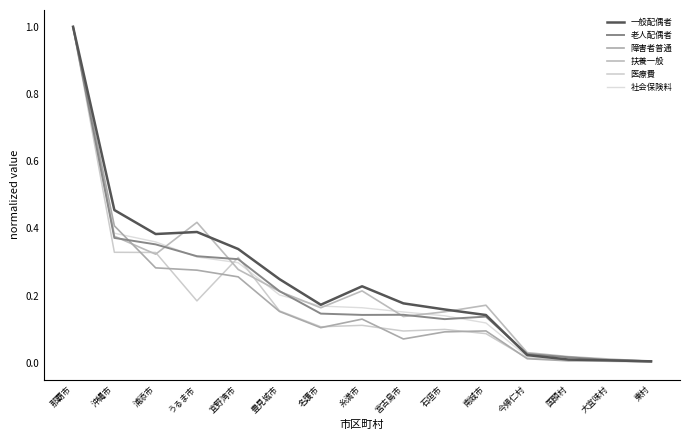

Reading left to right, transcribe all the data shown in this chart.

一般配偶者: 那覇市=1.0	沖縄市=0.5	浦添市=0.4	うるま市=0.4	宜野湾市=0.3	豊見城市=0.2	名護市=0.2	糸満市=0.2	宮古島市=0.2	石垣市=0.2	南城市=0.1	今帰仁村=0.0	国頭村=0.0	大宜味村=0.0	東村=0.0
老人配偶者: 那覇市=1.0	沖縄市=0.4	浦添市=0.4	うるま市=0.3	宜野湾市=0.3	豊見城市=0.2	名護市=0.1	糸満市=0.1	宮古島市=0.1	石垣市=0.1	南城市=0.1	今帰仁村=0.0	国頭村=0.0	大宜味村=0.0	東村=0.0
障害者普通: 那覇市=1.0	沖縄市=0.4	浦添市=0.3	うるま市=0.3	宜野湾市=0.3	豊見城市=0.2	名護市=0.1	糸満市=0.1	宮古島市=0.1	石垣市=0.1	南城市=0.1	今帰仁村=0.0	国頭村=0.0	大宜味村=0.0	東村=0.0
扶養一般: 那覇市=1.0	沖縄市=0.4	浦添市=0.3	うるま市=0.4	宜野湾市=0.3	豊見城市=0.2	名護市=0.2	糸満市=0.2	宮古島市=0.1	石垣市=0.2	南城市=0.2	今帰仁村=0.0	国頭村=0.0	大宜味村=0.0	東村=0.0
医療費: 那覇市=1.0	沖縄市=0.3	浦添市=0.3	うるま市=0.2	宜野湾市=0.3	豊見城市=0.2	名護市=0.1	糸満市=0.1	宮古島市=0.1	石垣市=0.1	南城市=0.1	今帰仁村=0.0	国頭村=0.0	大宜味村=0.0	東村=0.0
社会保険料: 那覇市=1.0	沖縄市=0.4	浦添市=0.4	うるま市=0.3	宜野湾市=0.3	豊見城市=0.2	名護市=0.2	糸満市=0.2	宮古島市=0.2	石垣市=0.1	南城市=0.1	今帰仁村=0.0	国頭村=0.0	大宜味村=0.0	東村=0.0